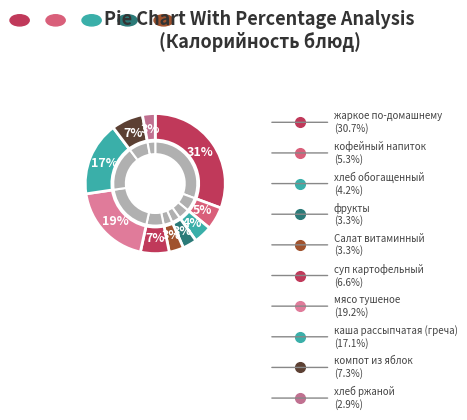

How many slices are in this pie chart?

10